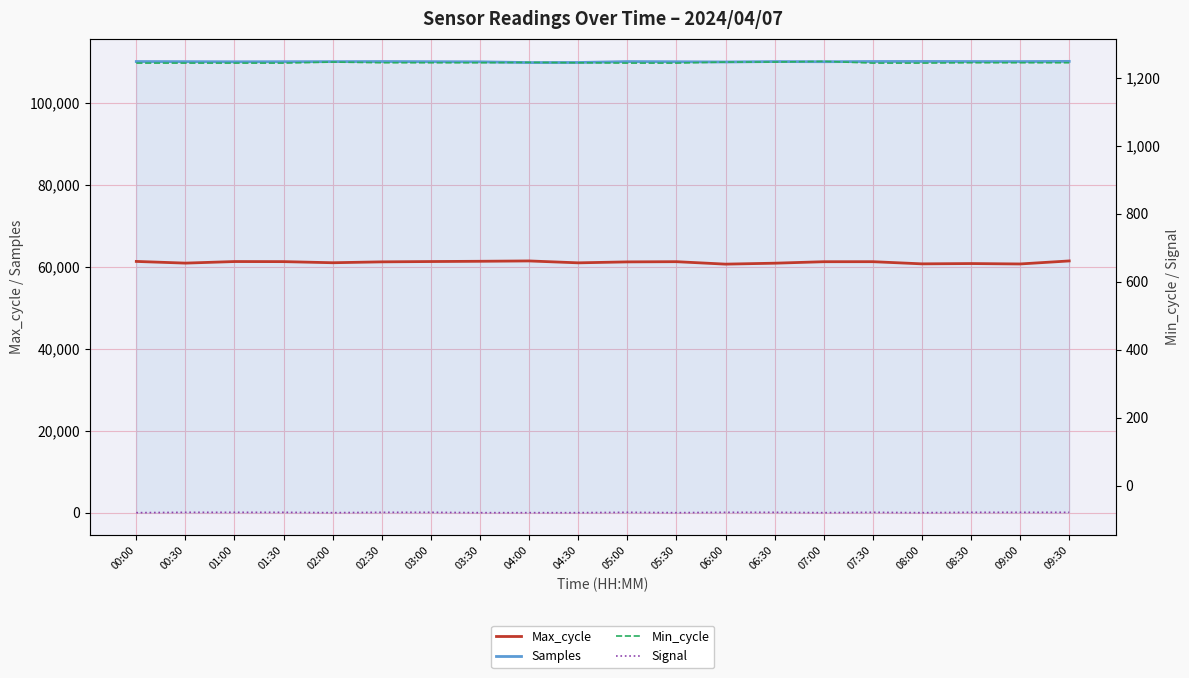

Reading right to left, what are all the values shown in this chart?

Max_cycle: 61416	60679	60779	60706	61233	61226	60865	60637	61234	61184	60953	61415	61333	61271	61192	60977	61248	61268	60885	61297
Samples: 110104	110058	110068	110084	110074	110021	110058	109960	110014	110054	109834	109814	109996	110031	110067	110043	110026	110004	110038	110062
Min_cycle: 1245	1245	1245	1244	1244	1249	1247	1247	1244	1244	1245	1246	1245	1245	1245	1247	1244	1244	1244	1244
Signal: -79	-79	-79	-80	-79	-80	-79	-79	-80	-79	-80	-80	-80	-79	-79	-80	-79	-79	-79	-80